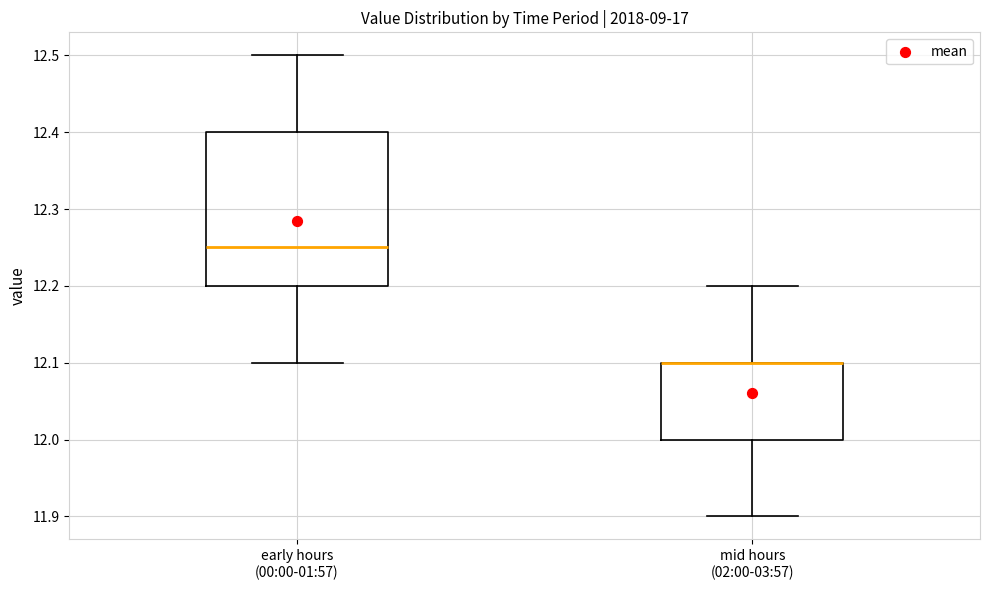

Reading left to right, read every box against the y-axis: the position of its median line, the range the box covers, and the ends of its whiskers. The values are not printed on the chart, so give them approximately, as read against the axis.

early hours (00:00-01:57): median 12.25, box 12.20 to 12.40, whiskers 12.10 to 12.50
mid hours (02:00-03:57): median 12.10 (drawn on the box's upper edge), box 12.00 to 12.10, whiskers 11.90 to 12.20